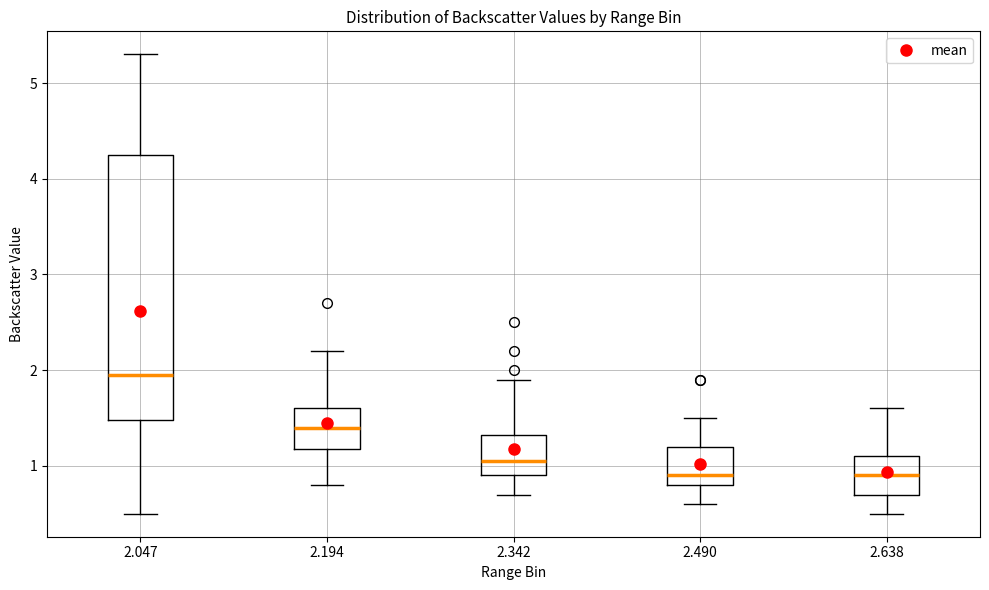

Reading left to right, read every box against the y-axis: the position of its median line, the range the box covers, and the ends of its whiskers. The values are not printed on the chart, so give them approximately, as read against the axis.

2.047: median 2.0, box 1.5 to 4.3, whiskers 0.5 to 5.3
2.194: median 1.4, box 1.2 to 1.6, whiskers 0.8 to 2.2
2.342: median 1.1, box 0.9 to 1.3, whiskers 0.7 to 1.9
2.490: median 0.9, box 0.8 to 1.2, whiskers 0.6 to 1.5
2.638: median 0.9, box 0.7 to 1.1, whiskers 0.5 to 1.6